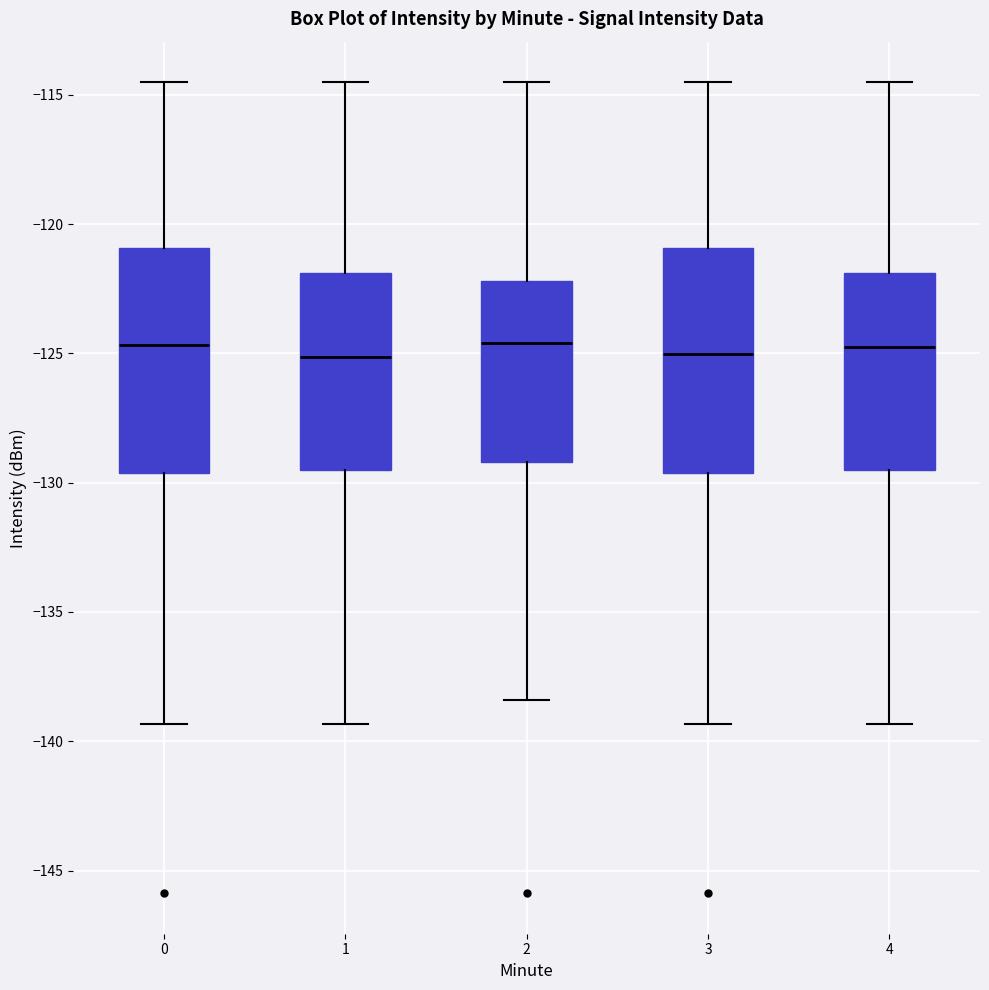

Reading left to right, read every box against the y-axis: the position of its median line, the range the box covers, and the ends of its whiskers. The values are not printed on the chart, so give them approximately, as read against the axis.

0: median -124.5, box -129.5 to -121.0, whiskers -139.5 to -114.5
1: median -125.0, box -129.5 to -122.0, whiskers -139.5 to -114.5
2: median -124.5, box -129.0 to -122.0, whiskers -138.5 to -114.5
3: median -125.0, box -129.5 to -121.0, whiskers -139.5 to -114.5
4: median -124.5, box -129.5 to -122.0, whiskers -139.5 to -114.5